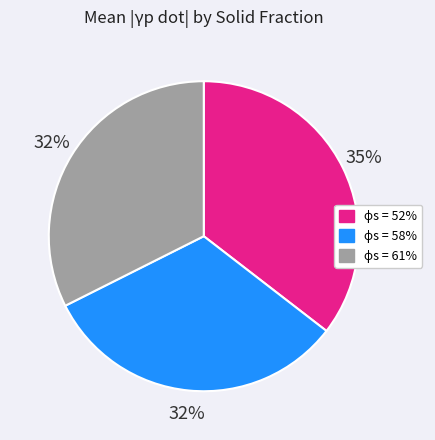

To the nearest percent, what is the difference between the largest and smallest slice percentages?

3%